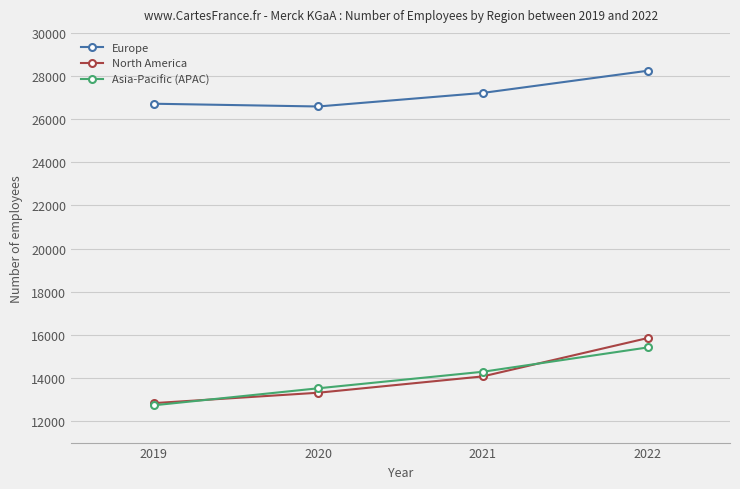

What is the minimum value shown in the chart?

12728